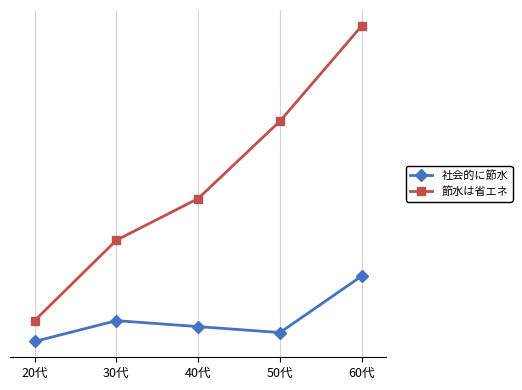

List the labels in order of 節水は省エネ value, largest first.

60代, 50代, 40代, 30代, 20代